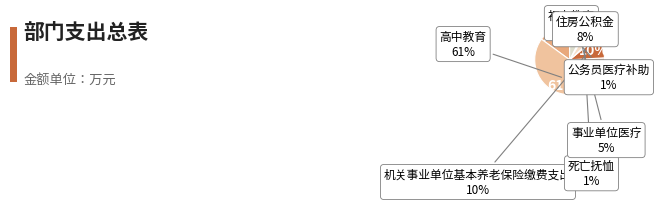

What percentage do 死亡抚恤 and 初中教育 together represent?

15.7%